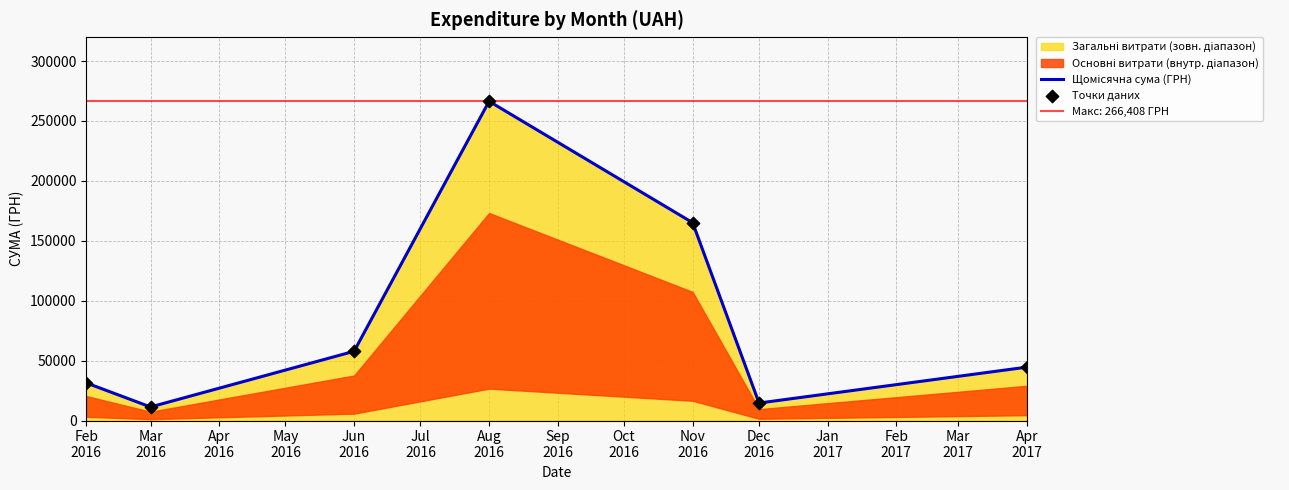

At how many categories does at least one series exceed 235266?

1